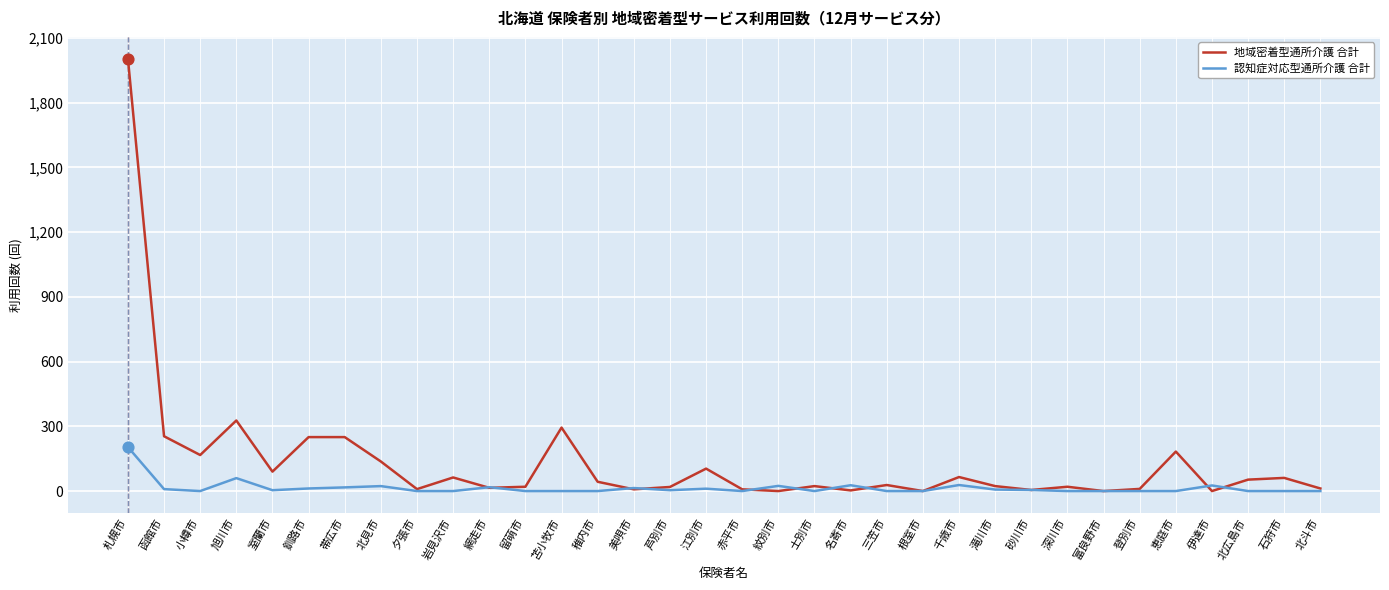

What are all the series names shown in the legend?

地域密着型通所介護 合計, 認知症対応型通所介護 合計